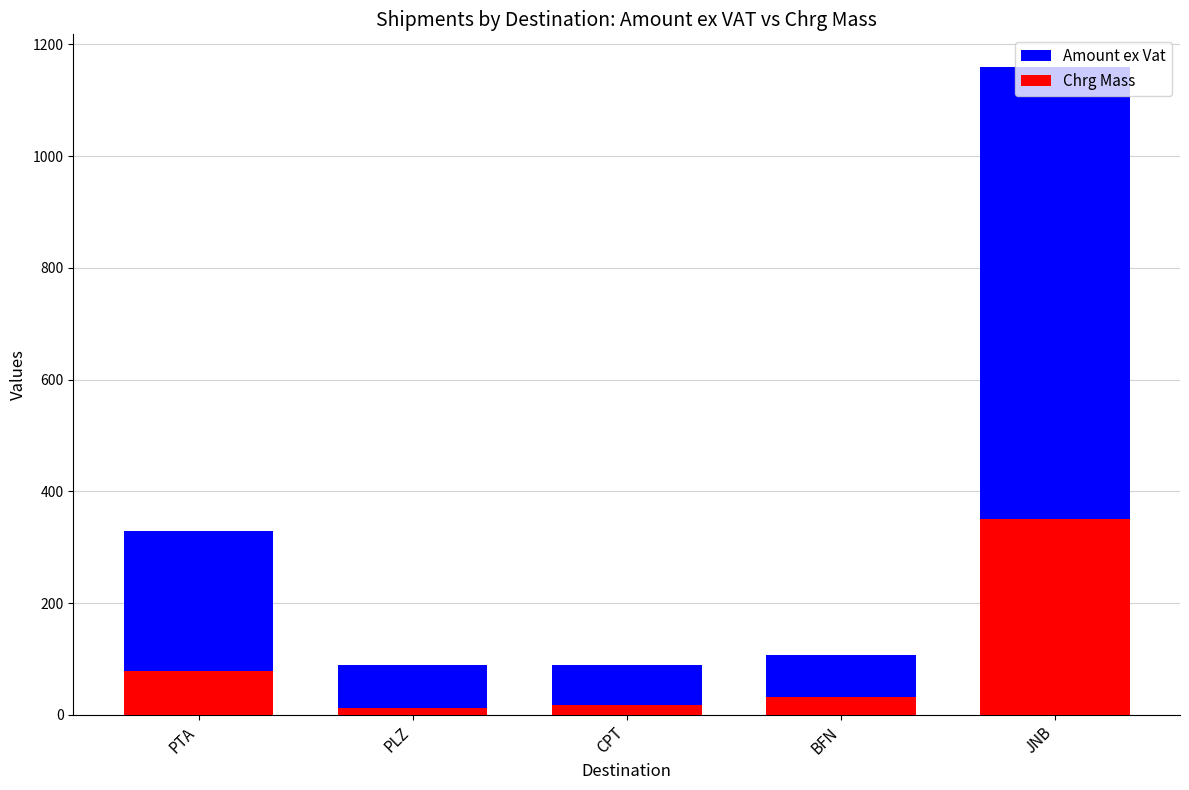

What is the highest value of the Chrg Mass series?

350.0